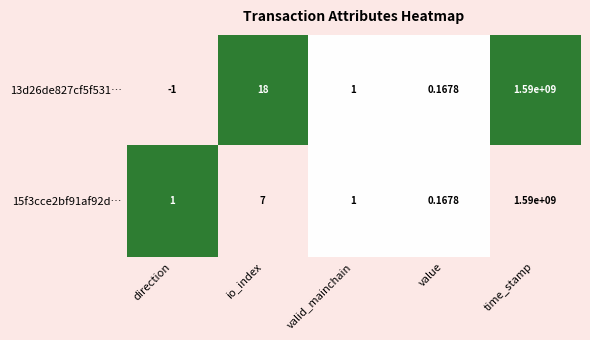

At which category does the chart reach its peak across all series?

time_stamp